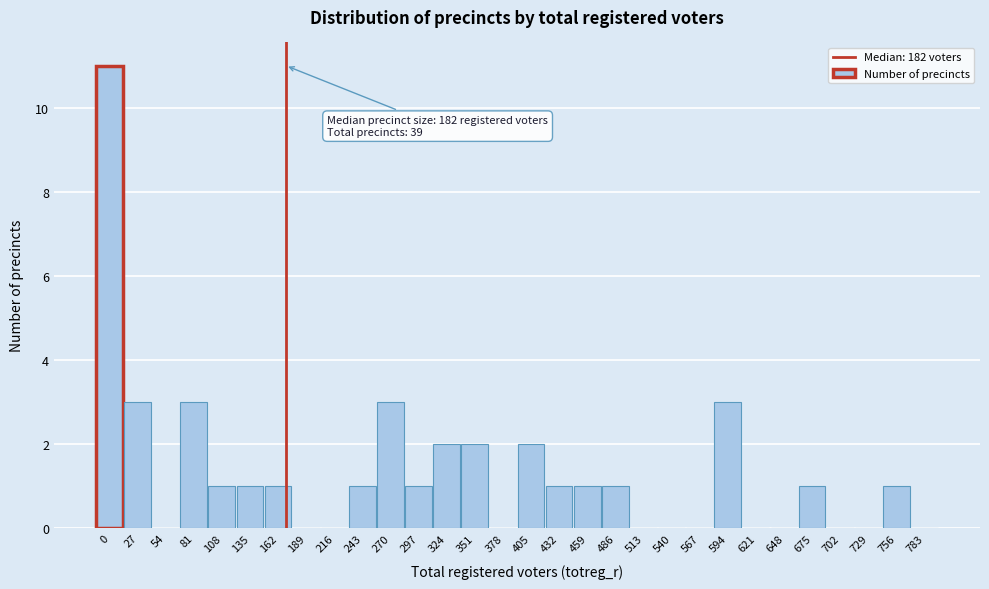

The value at 351 is 1. True or false?

False